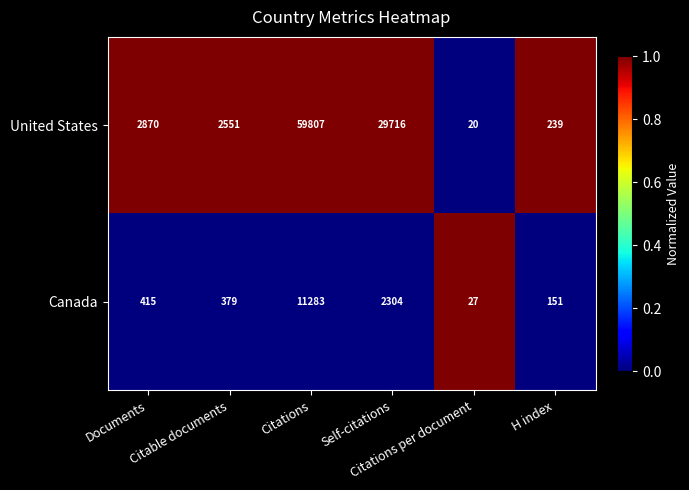

Rank the series by their maximum value, from lowest to highest.

Canada, United States